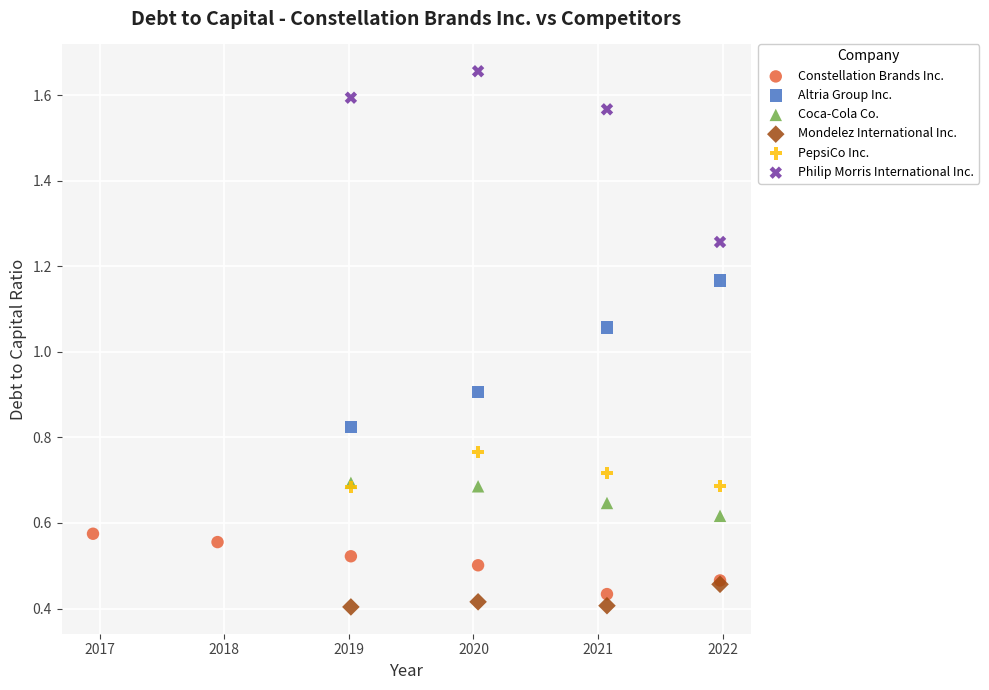

Which series reaches the maximum Y coordinate?

Philip Morris International Inc.